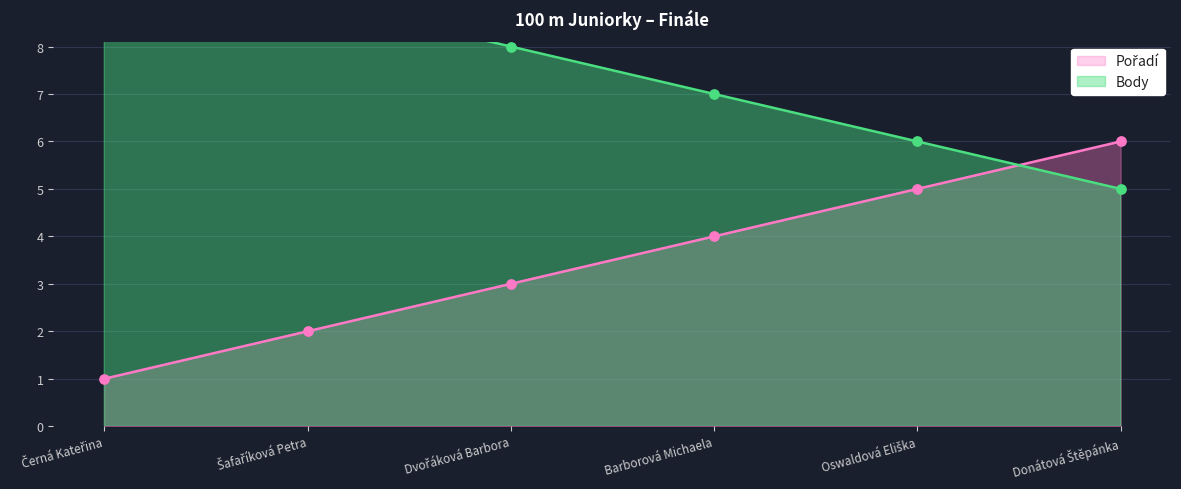

What are all the series names shown in the legend?

Pořadí, Body